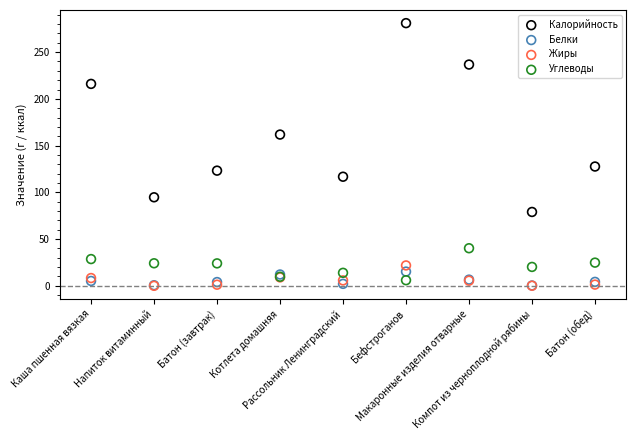

Which series contains the highest Y value?

Калорийность